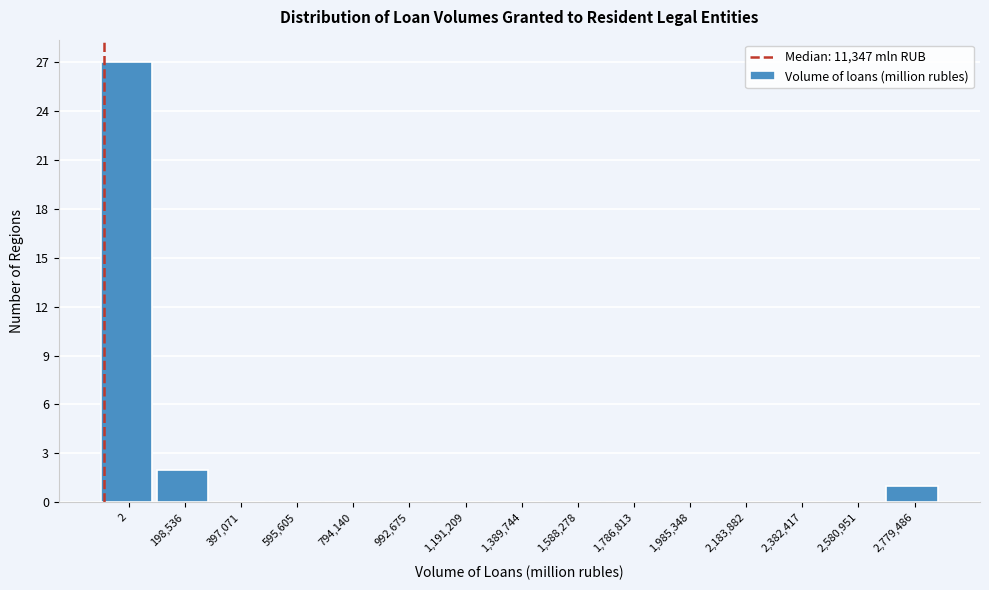

Reading left to right, extract all data points from this chart.

2=27	198,536=2	397,071=0	595,605=0	794,140=0	992,675=0	1,191,209=0	1,389,744=0	1,588,278=0	1,786,813=0	1,985,348=0	2,183,882=0	2,382,417=0	2,580,951=0	2,779,486=1